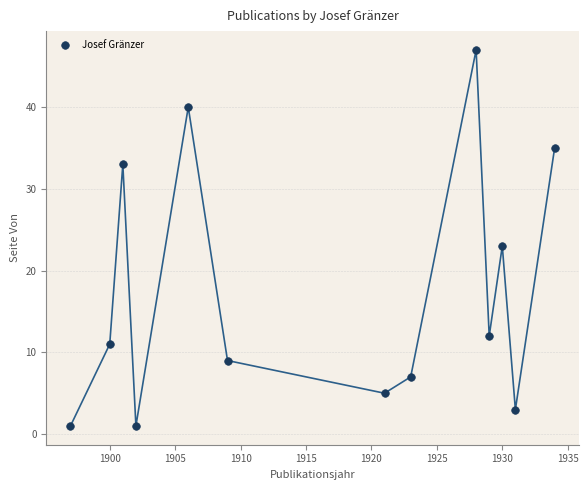

What Y value in the scatter plot is closest to 24?

23